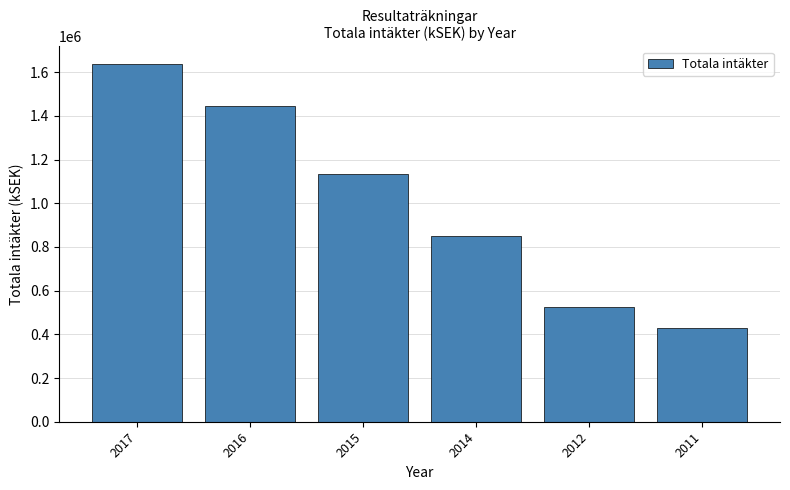

Between 2015 and 2011, which is larger?

2015